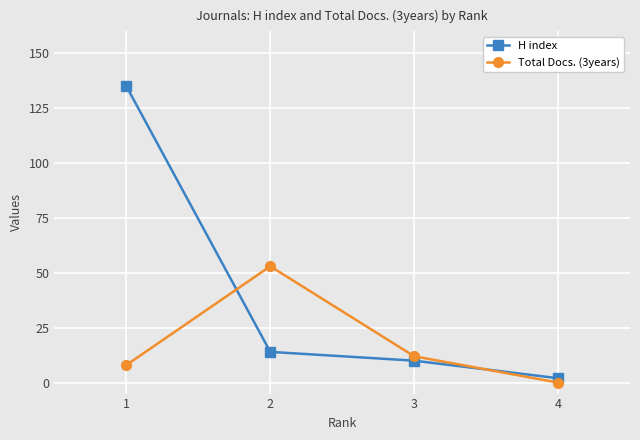

List the series in order of their peak value, highest first.

H index, Total Docs. (3years)